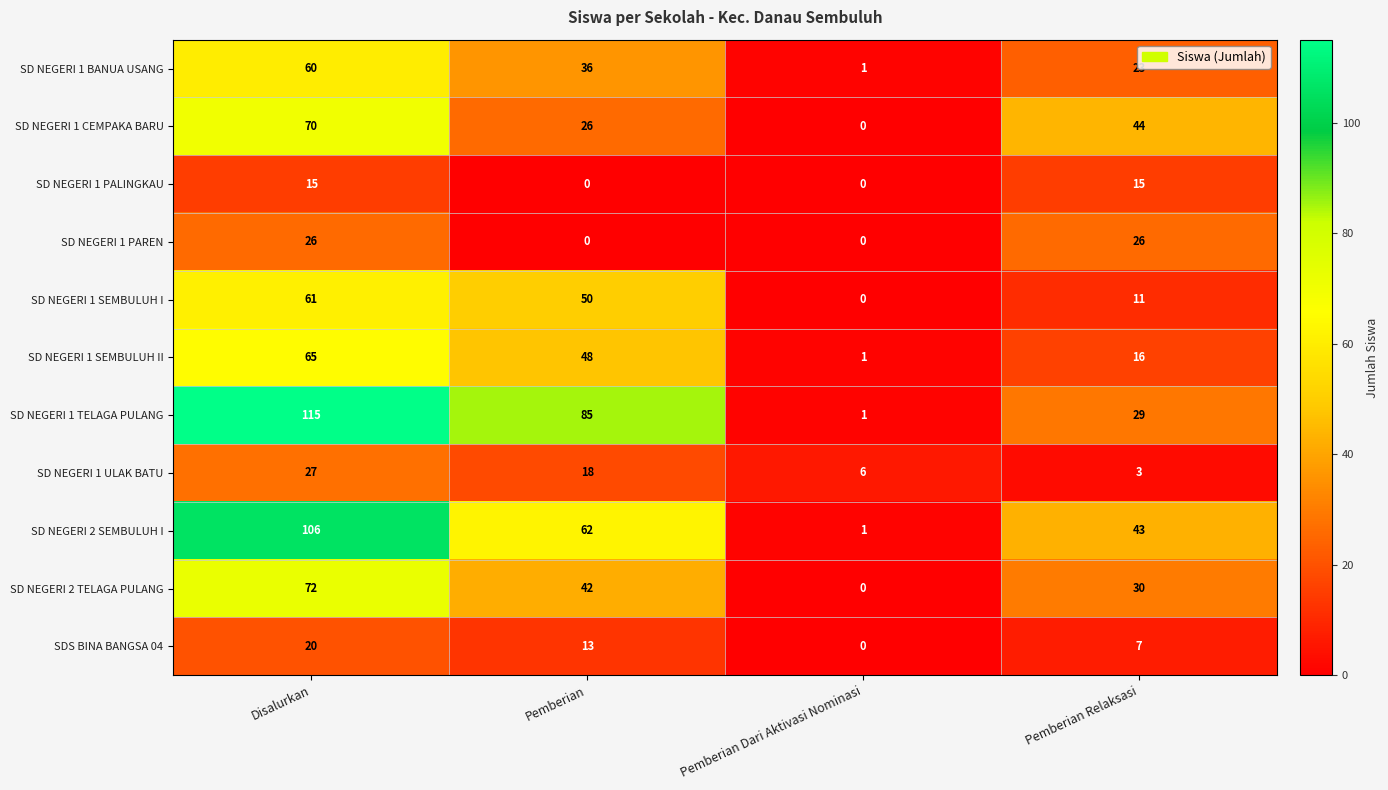

Which series changed the most between Pemberian and Pemberian Dari Aktivasi Nominasi?

SD NEGERI 1 TELAGA PULANG